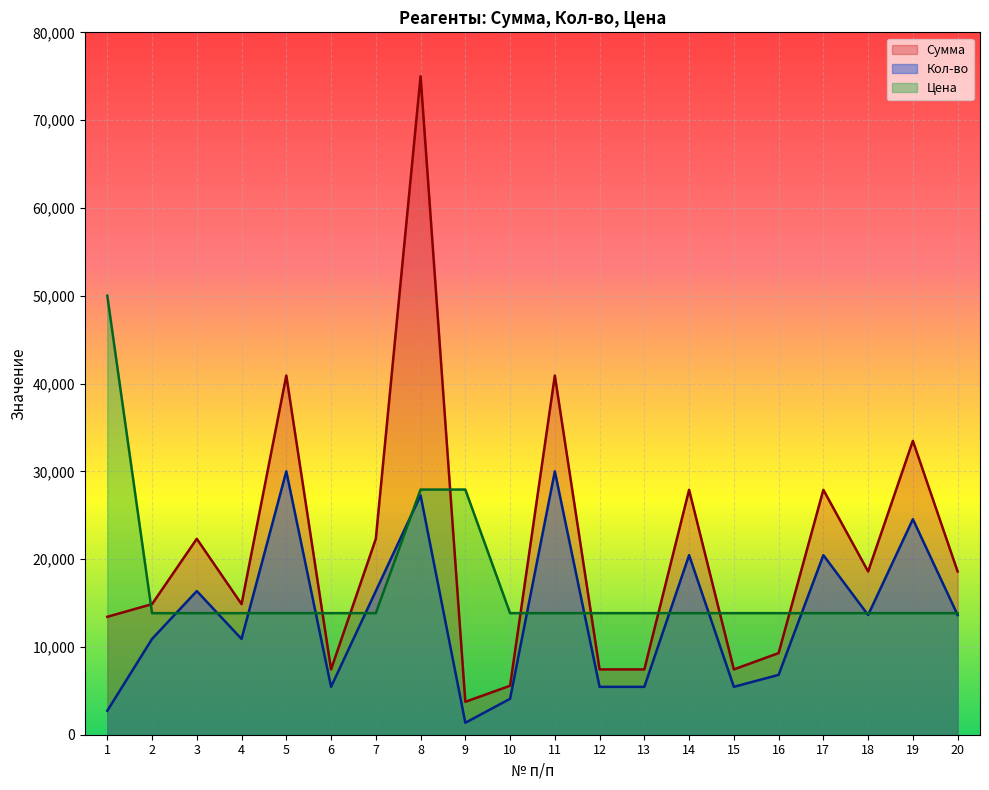

Which series has the widest spread of values?

Сумма